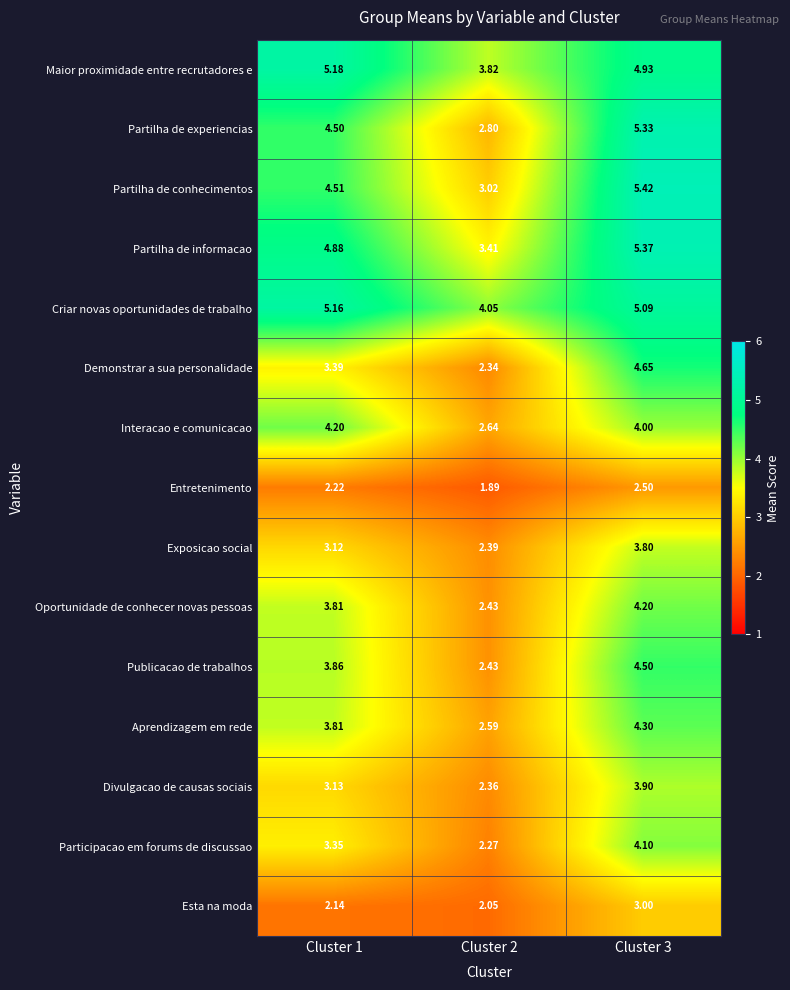

Rank the series at Cluster 3 from highest to lowest value.

Partilha de conhecimentos, Partilha de informacao, Partilha de experiencias, Criar novas oportunidades de trabalho, Maior proximidade entre recrutadores e, Demonstrar a sua personalidade, Publicacao de trabalhos, Aprendizagem em rede, Oportunidade de conhecer novas pessoas, Participacao em forums de discussao, Interacao e comunicacao, Divulgacao de causas sociais, Exposicao social, Esta na moda, Entretenimento